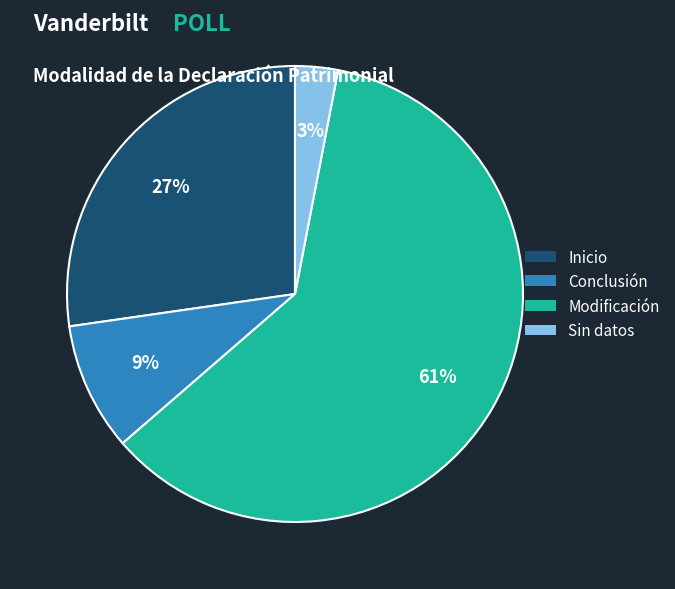

True or false: Conclusión accounts for 42% of the total.

False